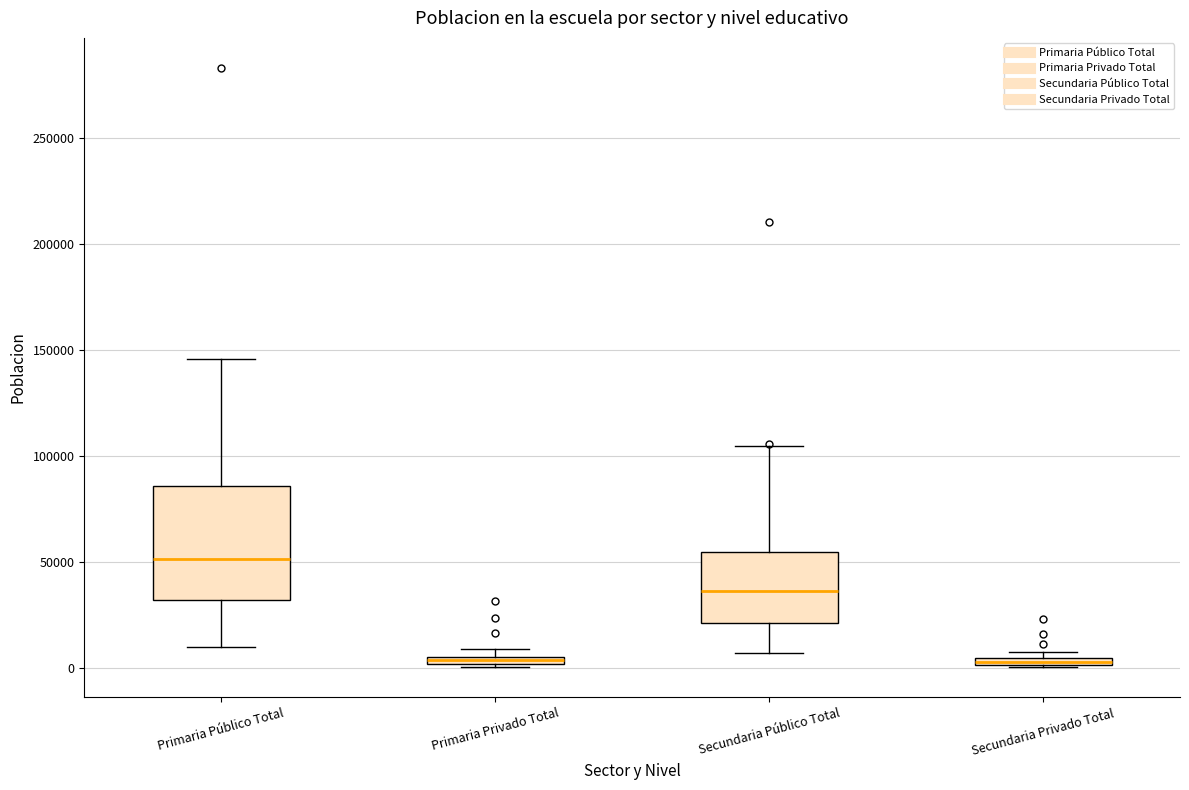

Where does the median line of the box for Secundaria Público Total sit on the y-axis? The values are not printed on the chart, so give them approximately, as read against the axis.

35000